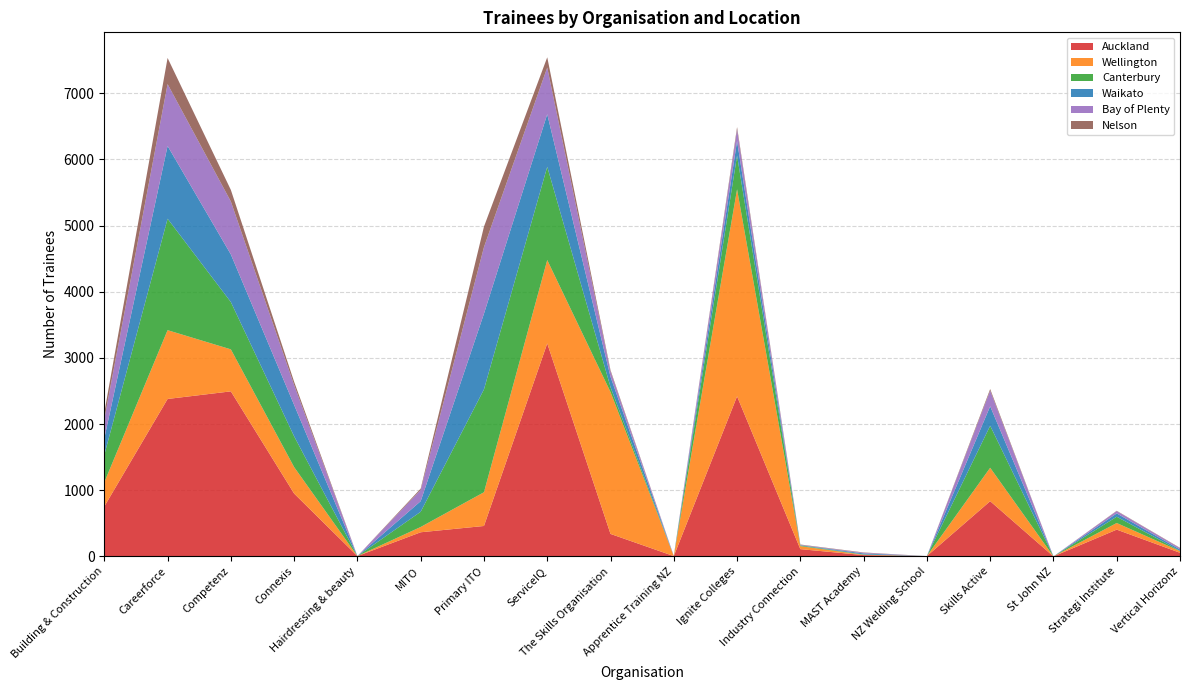

Reading left to right, list all the values displayed in this chart.

Auckland: Building & Construction=755	Careerforce=2380	Competenz=2495	Connexis=950	Hairdressing & beauty=5	MITO=365	Primary ITO=460	ServiceIQ=3220	The Skills Organisation=340	Apprentice Training NZ=5	Ignite Colleges=2420	Industry Connection=110	MAST Academy=20	NZ Welding School=5	Skills Active=835	St John NZ=0	Strategi Institute=405	Vertical Horizonz=55
Wellington: Building & Construction=365	Careerforce=1040	Competenz=635	Connexis=400	Hairdressing & beauty=0	MITO=80	Primary ITO=510	ServiceIQ=1260	The Skills Organisation=2145	Apprentice Training NZ=0	Ignite Colleges=3130	Industry Connection=45	MAST Academy=5	NZ Welding School=0	Skills Active=505	St John NZ=0	Strategi Institute=100	Vertical Horizonz=25
Canterbury: Building & Construction=415	Careerforce=1685	Competenz=715	Connexis=465	Hairdressing & beauty=0	MITO=230	Primary ITO=1555	ServiceIQ=1410	The Skills Organisation=75	Apprentice Training NZ=0	Ignite Colleges=510	Industry Connection=10	MAST Academy=5	NZ Welding School=0	Skills Active=635	St John NZ=0	Strategi Institute=95	Vertical Horizonz=5
Waikato: Building & Construction=250	Careerforce=1100	Competenz=720	Connexis=475	Hairdressing & beauty=0	MITO=160	Primary ITO=1145	ServiceIQ=795	The Skills Organisation=155	Apprentice Training NZ=0	Ignite Colleges=220	Industry Connection=5	MAST Academy=15	NZ Welding School=0	Skills Active=295	St John NZ=0	Strategi Institute=50	Vertical Horizonz=20
Bay of Plenty: Building & Construction=290	Careerforce=935	Competenz=800	Connexis=300	Hairdressing & beauty=0	MITO=170	Primary ITO=1005	ServiceIQ=705	The Skills Organisation=80	Apprentice Training NZ=5	Ignite Colleges=175	Industry Connection=5	MAST Academy=10	NZ Welding School=0	Skills Active=235	St John NZ=0	Strategi Institute=35	Vertical Horizonz=20
Nelson: Building & Construction=100	Careerforce=395	Competenz=175	Connexis=50	Hairdressing & beauty=0	MITO=20	Primary ITO=310	ServiceIQ=155	The Skills Organisation=20	Apprentice Training NZ=0	Ignite Colleges=35	Industry Connection=5	MAST Academy=5	NZ Welding School=0	Skills Active=25	St John NZ=0	Strategi Institute=5	Vertical Horizonz=5